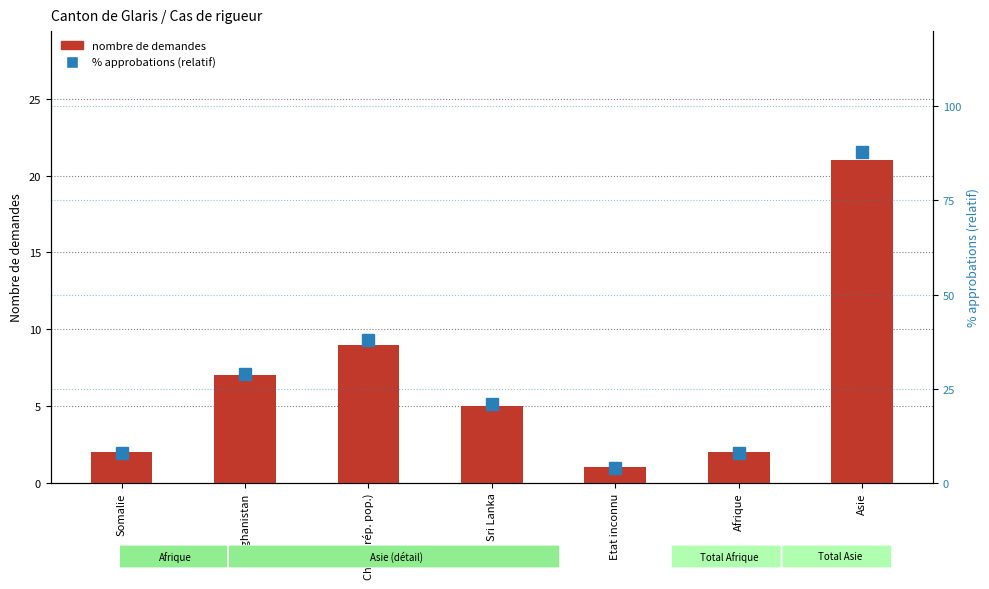

The value of nombre de demandes at Sri Lanka is 5. True or false?

True